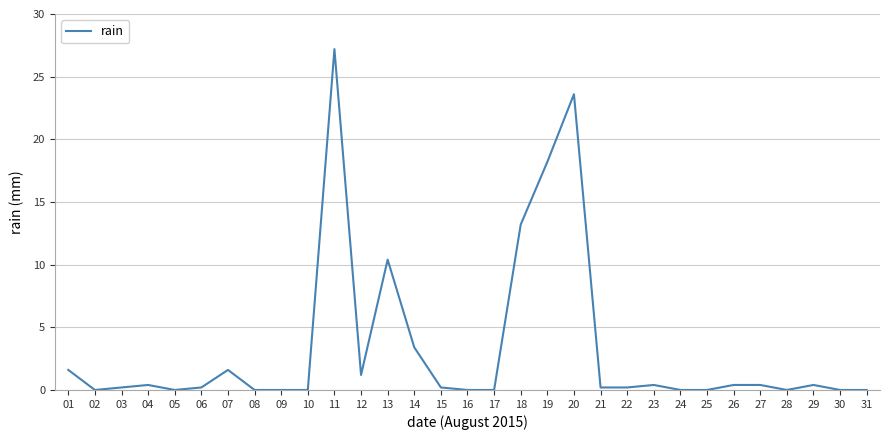

What is the maximum value shown in the chart?

27.2